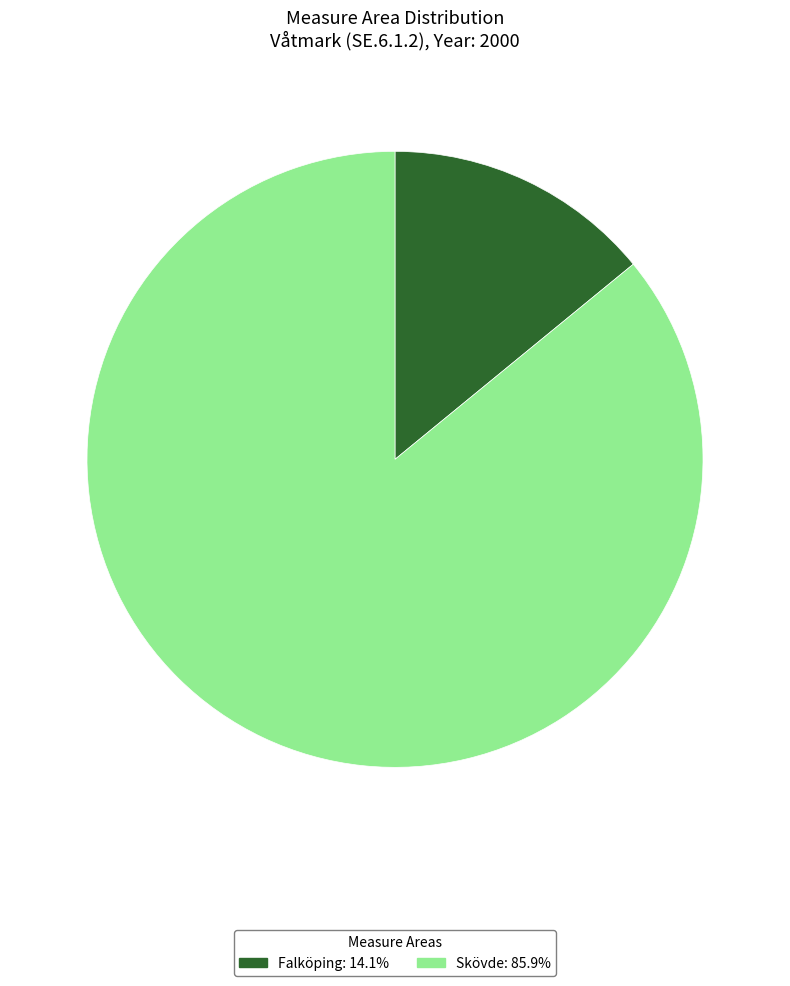

Is the sum of Skövde and Falköping greater than half?

Yes